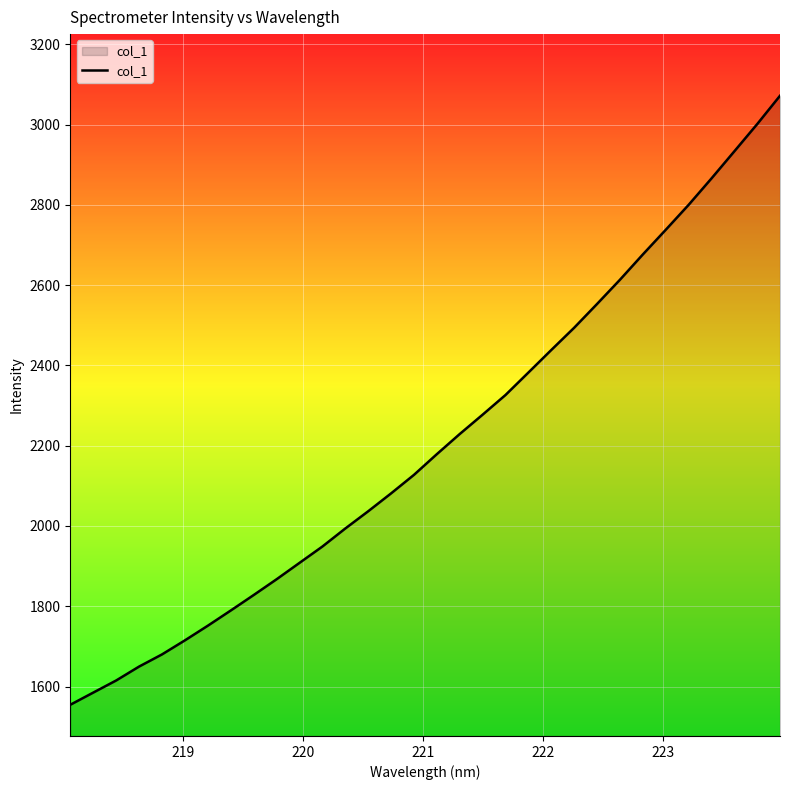

True or false: there are more than 2 points higher than both neighbors.

False